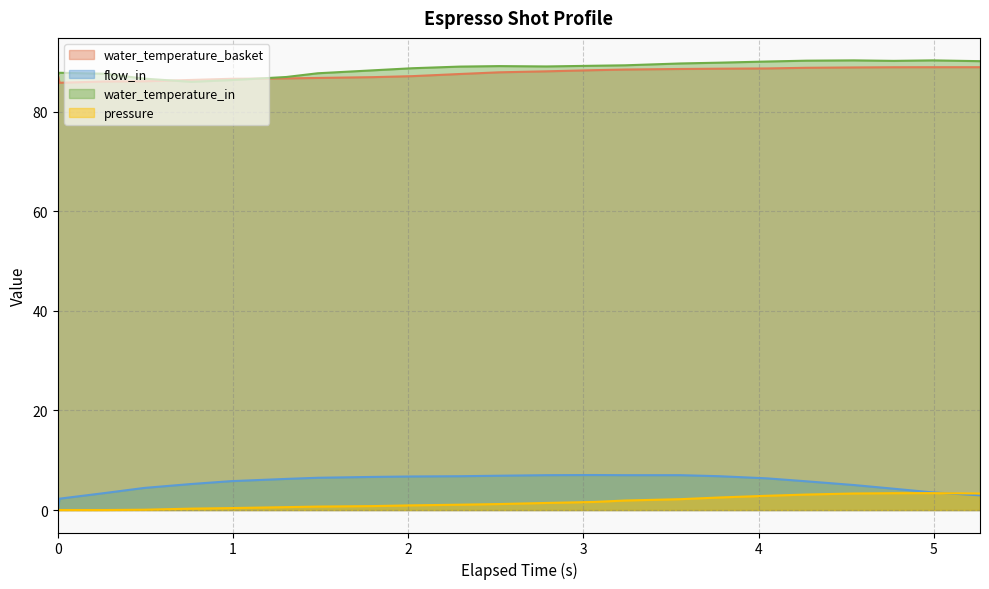

What is the lowest value of the water_temperature_basket series?

85.8